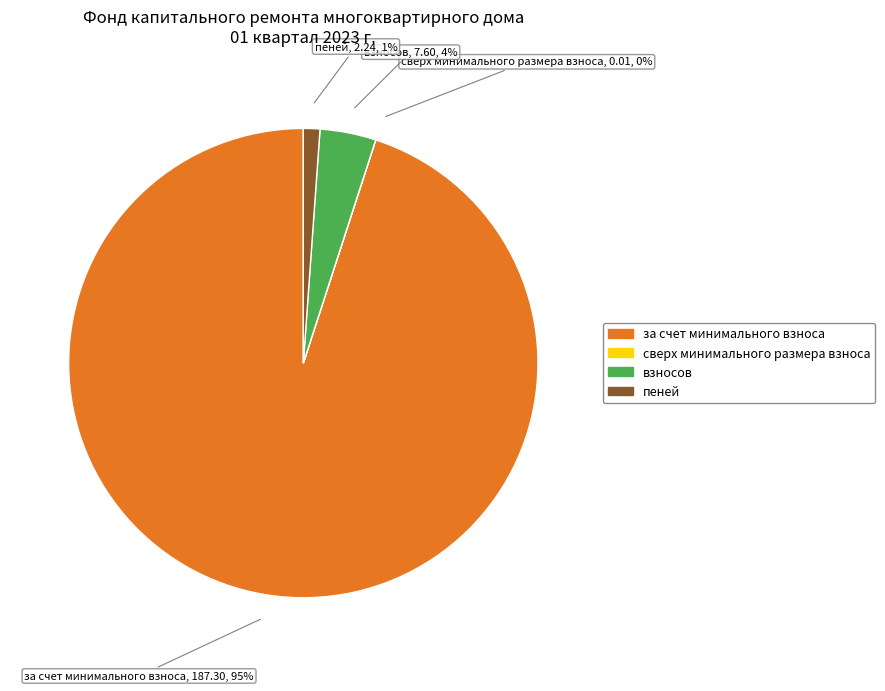

Which slice represents more than half of the pie?

за счет минимального взноса